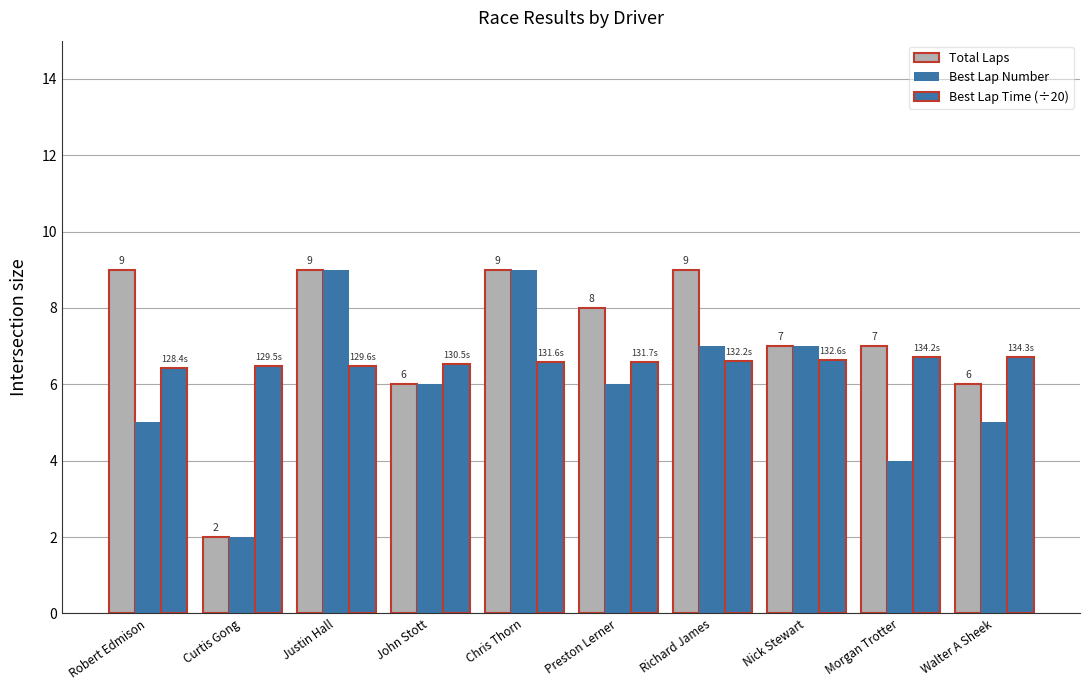

Which category has the highest value in the Best Lap Time (÷20) series?

Walter A Sheek